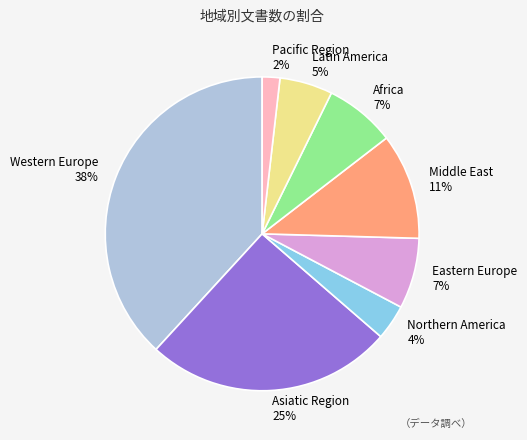

To the nearest percent, what is the difference between the largest and smallest slice percentages?

36%